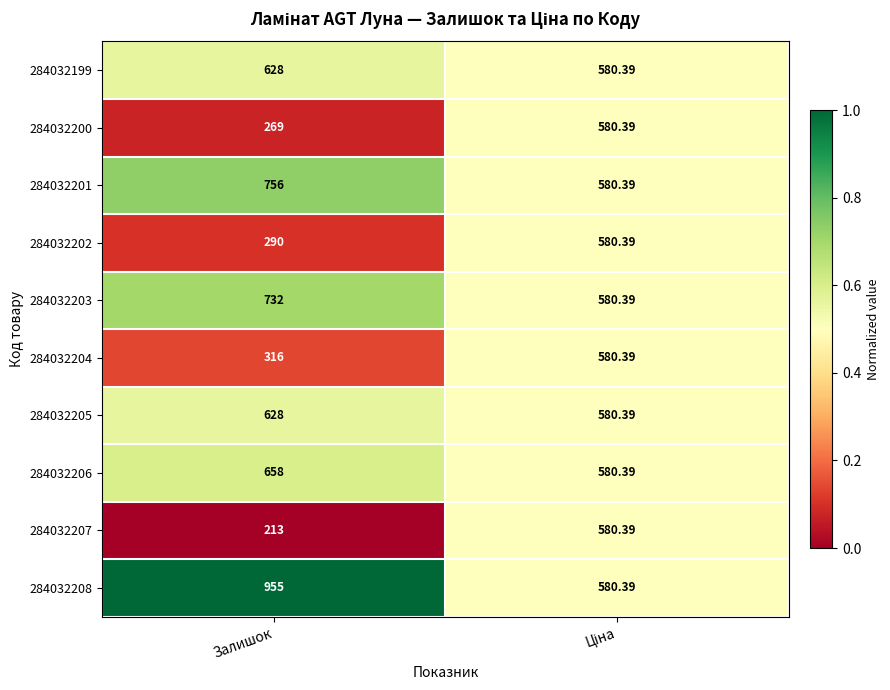

Count the number of categories in the chart.

2